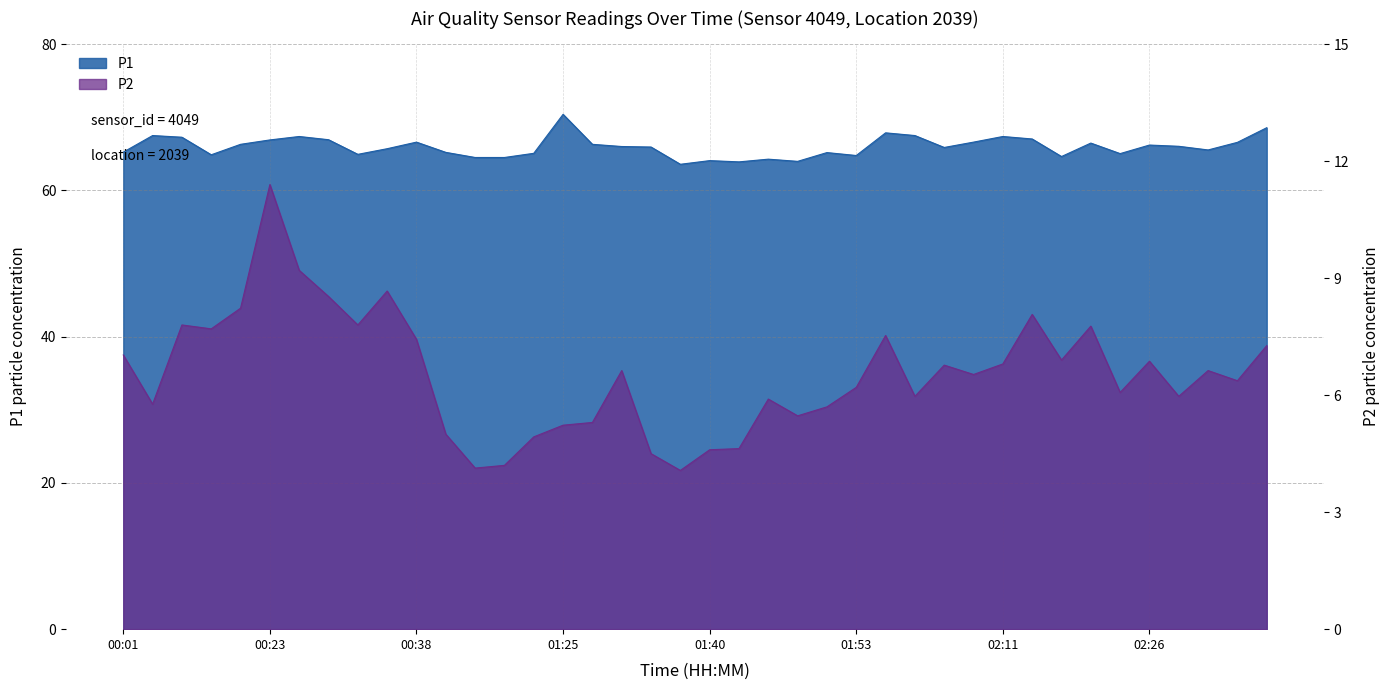

Which series has the largest range (max minus min)?

P2